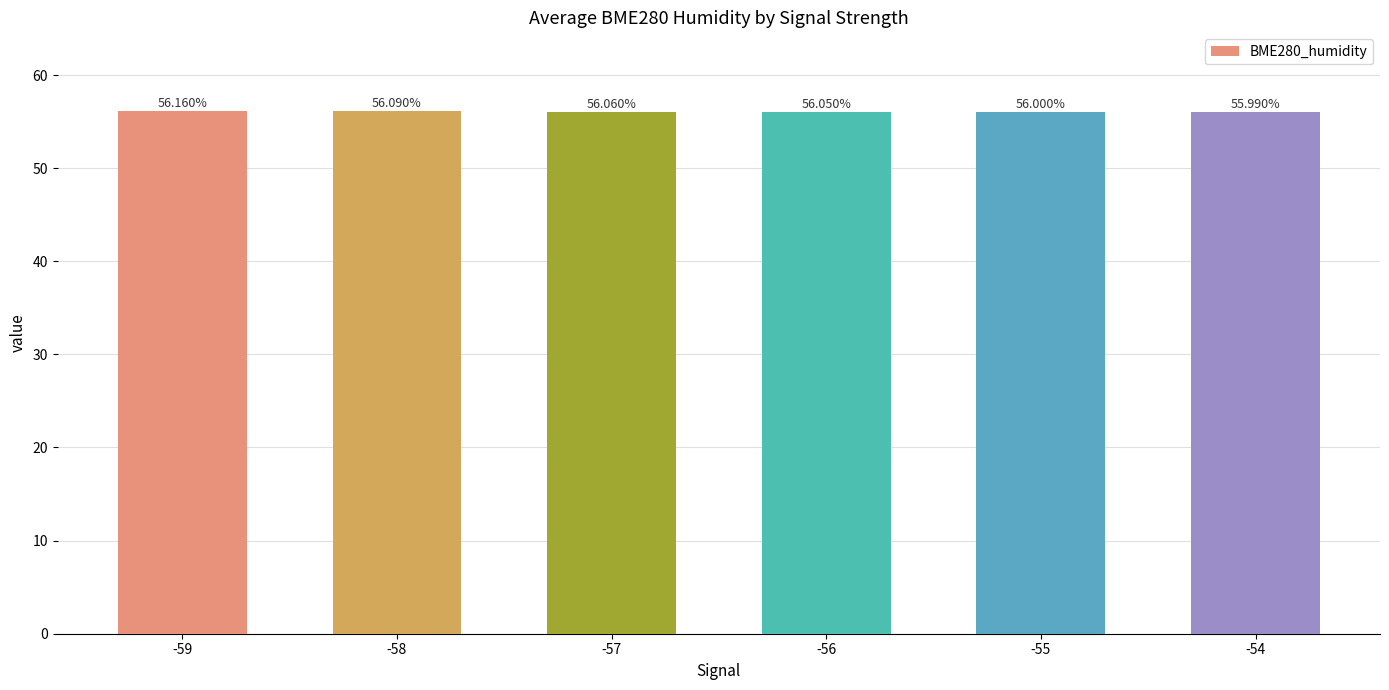

List the labels in order of value, largest first.

-59, -58, -57, -56, -55, -54